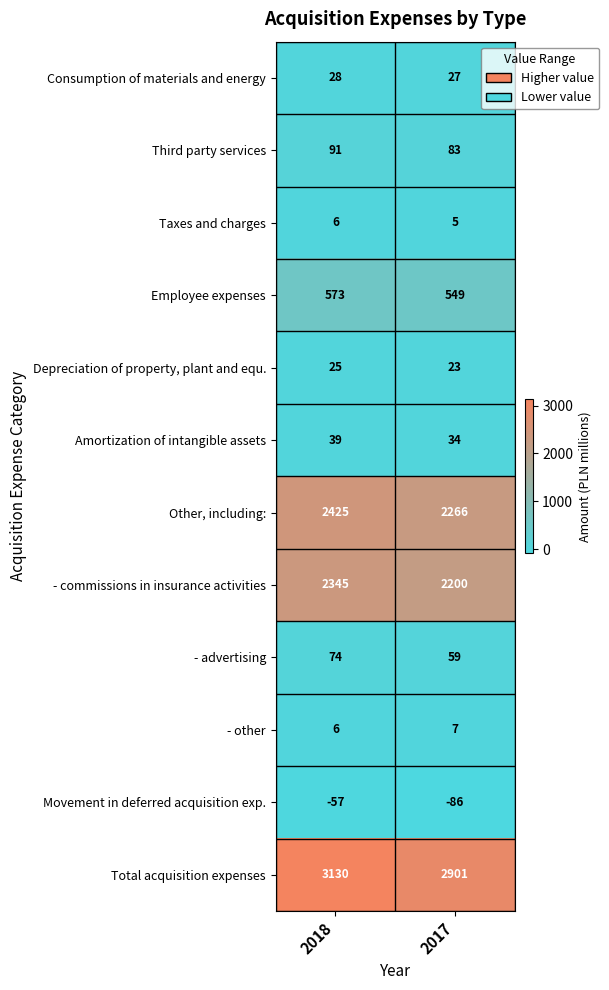

Which series has the largest range (max minus min)?

Total acquisition expenses